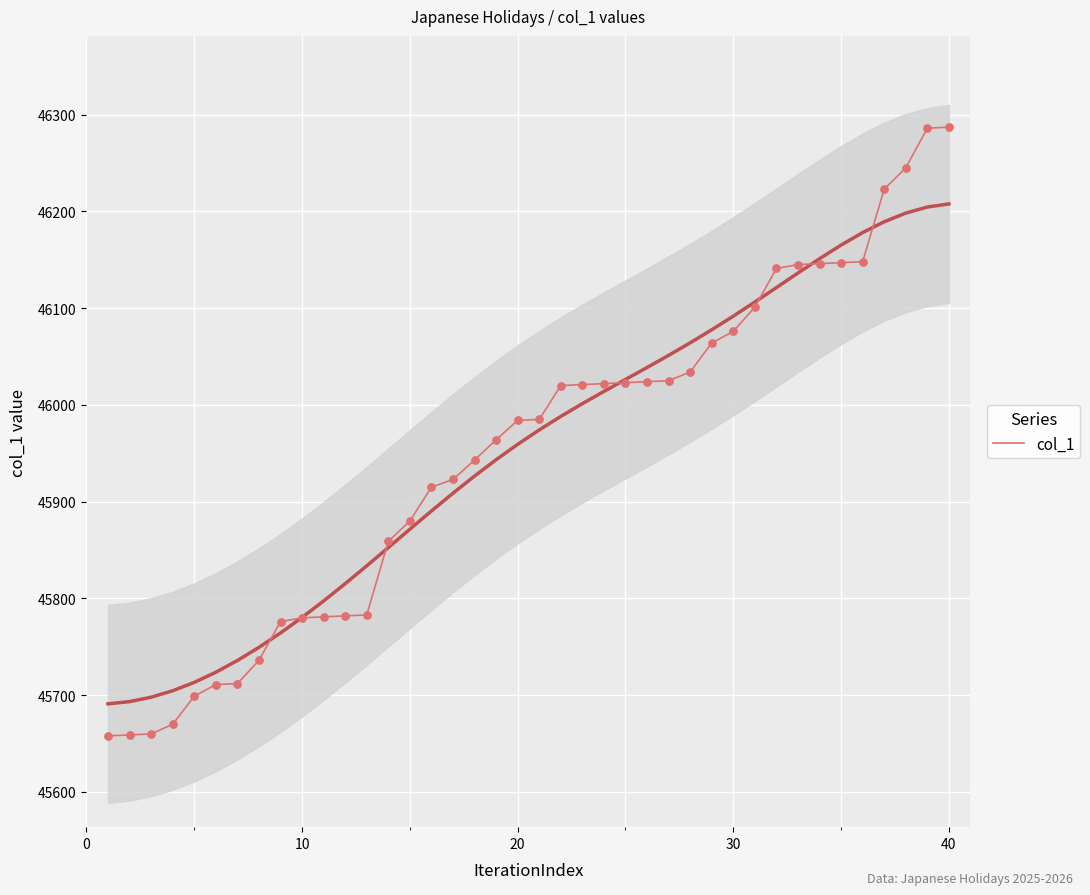

What is the highest value of the col_1 series?

46287